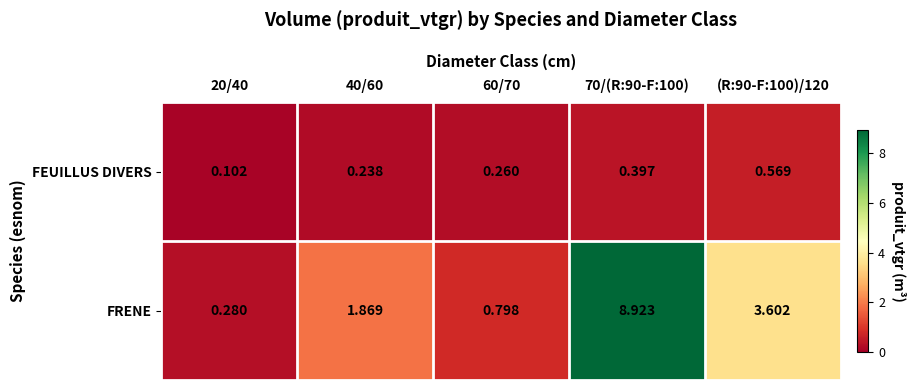

Between 60/70 and 70/(R:90-F:100), which series saw the biggest shift?

FRENE